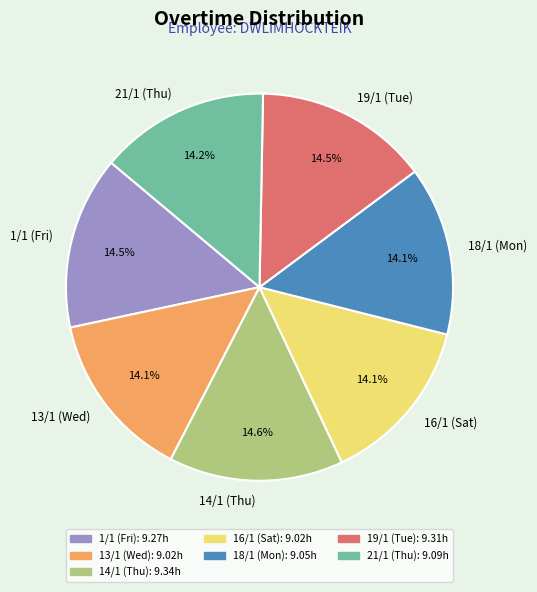

To the nearest percent, what portion does 13/1 (Wed) represent?

14%